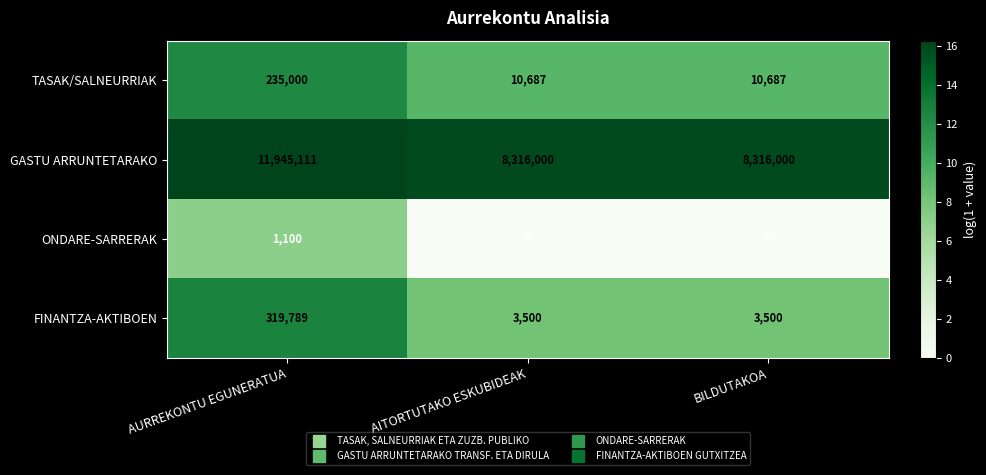

Reading right to left, transcribe all the data shown in this chart.

TASAK/SALNEURRIAK: BILDUTAKOA=10687	AITORTUTAKO ESKUBIDEAK=10687	AURREKONTU EGUNERATUA=235000
GASTU ARRUNTETARAKO: BILDUTAKOA=8316000	AITORTUTAKO ESKUBIDEAK=8316000	AURREKONTU EGUNERATUA=11945111
ONDARE-SARRERAK: BILDUTAKOA=0	AITORTUTAKO ESKUBIDEAK=0	AURREKONTU EGUNERATUA=1100
FINANTZA-AKTIBOEN: BILDUTAKOA=3500	AITORTUTAKO ESKUBIDEAK=3500	AURREKONTU EGUNERATUA=319789